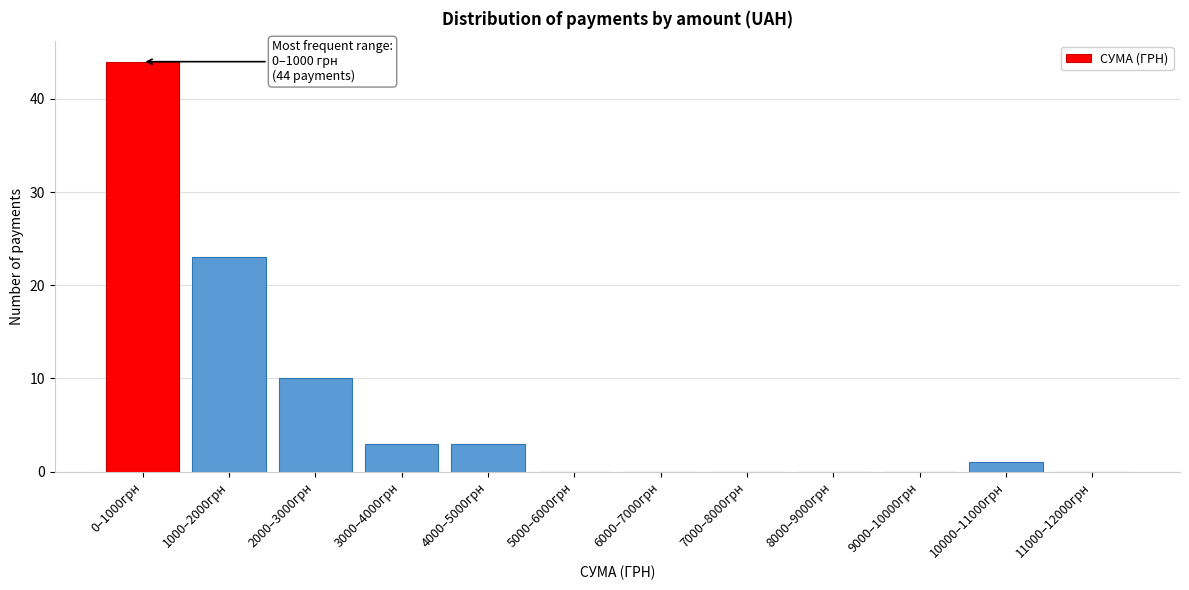

Reading right to left, list all the values displayed in this chart.

11000–12000грн=0	10000–11000грн=1	9000–10000грн=0	8000–9000грн=0	7000–8000грн=0	6000–7000грн=0	5000–6000грн=0	4000–5000грн=3	3000–4000грн=3	2000–3000грн=10	1000–2000грн=23	0–1000грн=44